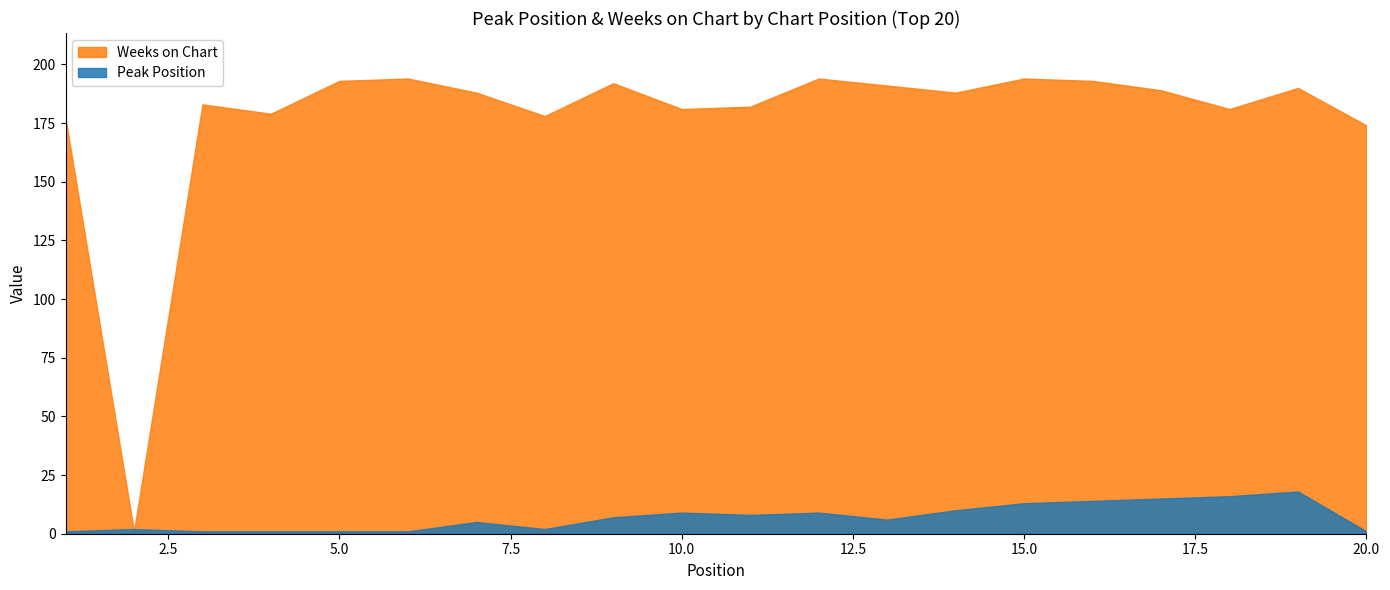

True or false: Peak Position has a value of 9 at 12.

True